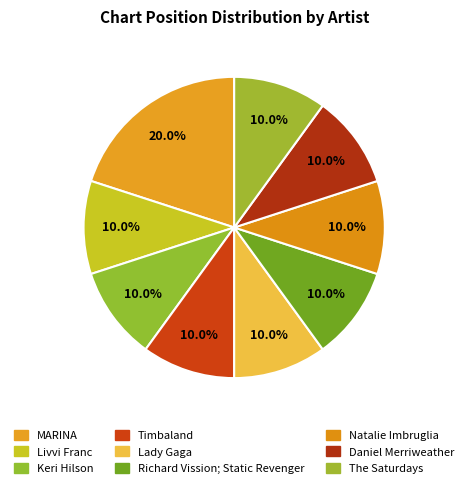

What is the largest slice in the pie chart?

MARINA